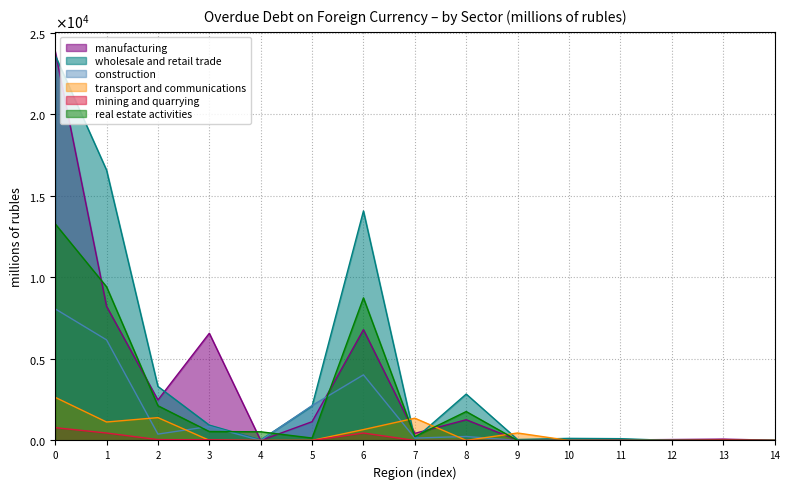

Does the chart display data point markers on the line(s)?

No